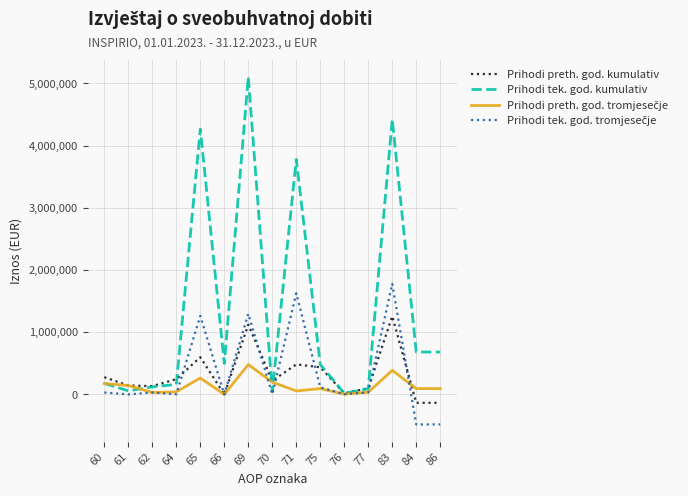

Is the value of Prihodi tek. god. kumulativ at 83 greater than the value of Prihodi preth. god. kumulativ at 83?

Yes